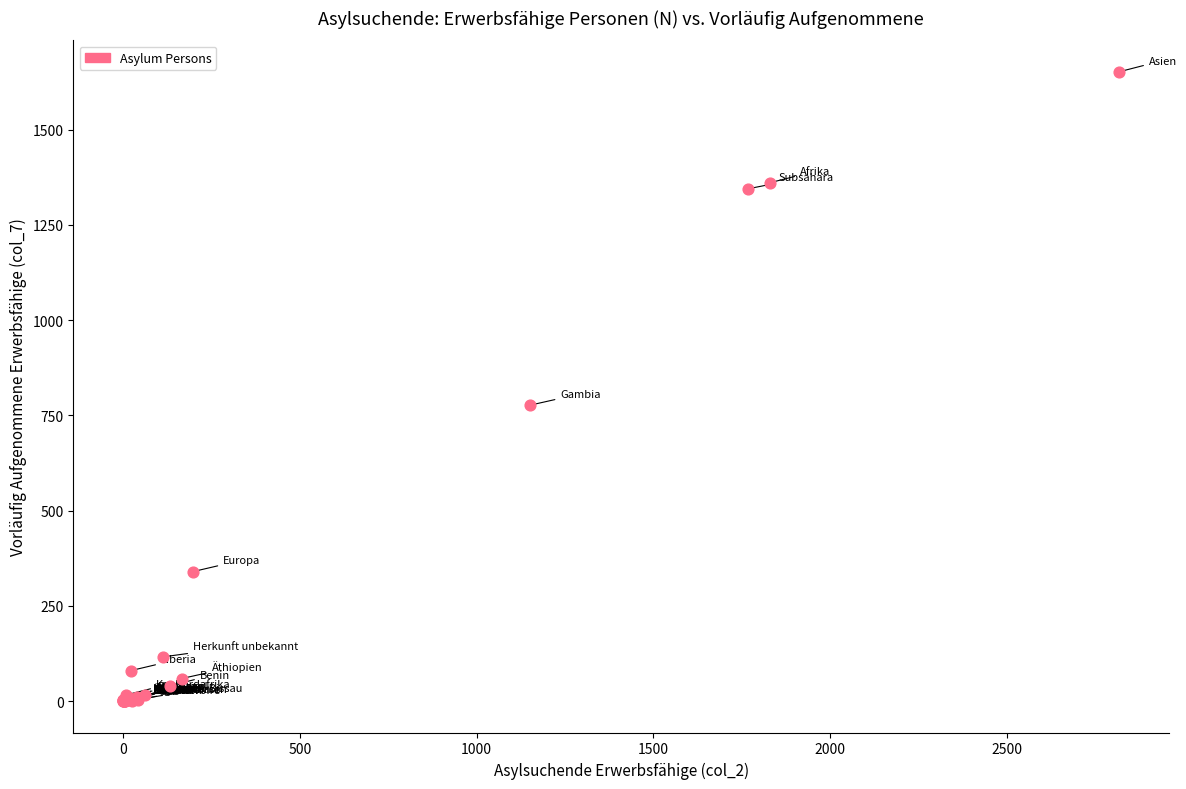

What Y value in the scatter plot is closest to 826?

777